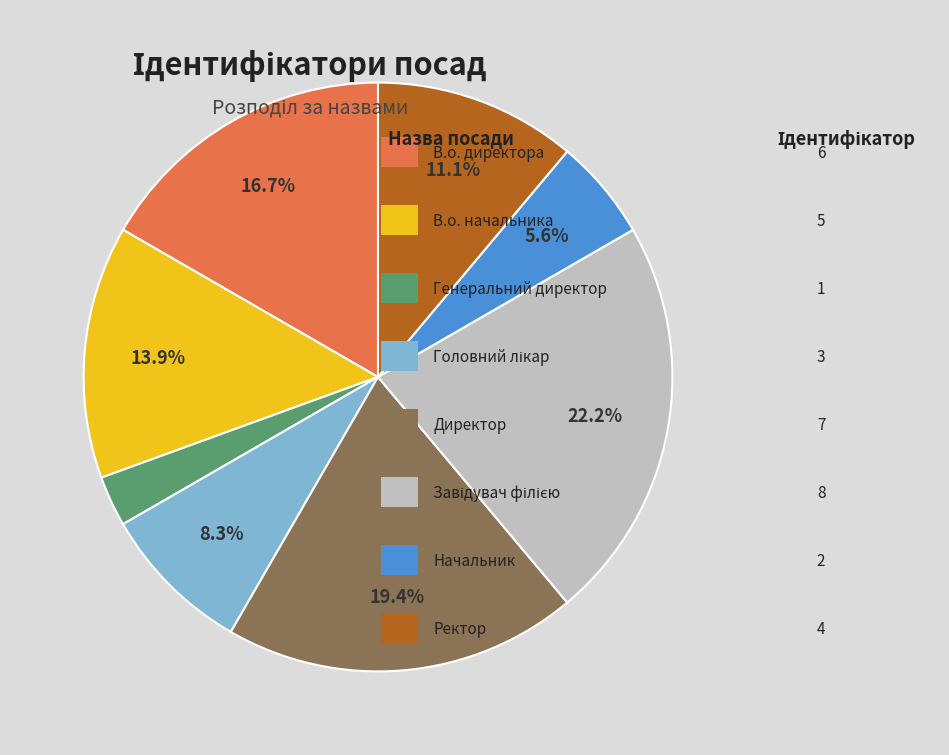

Is there any slice that represents more than half of the pie?

No